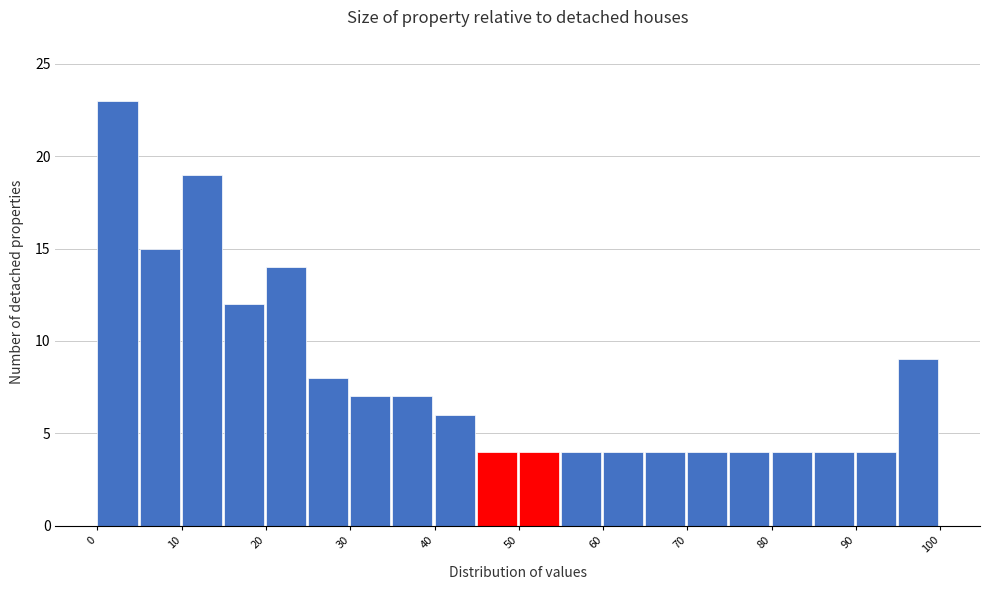

What is the height of the bar covering 25 to 30 on the x-axis? The values are not printed on the chart, so give them approximately, as read against the axis.

8